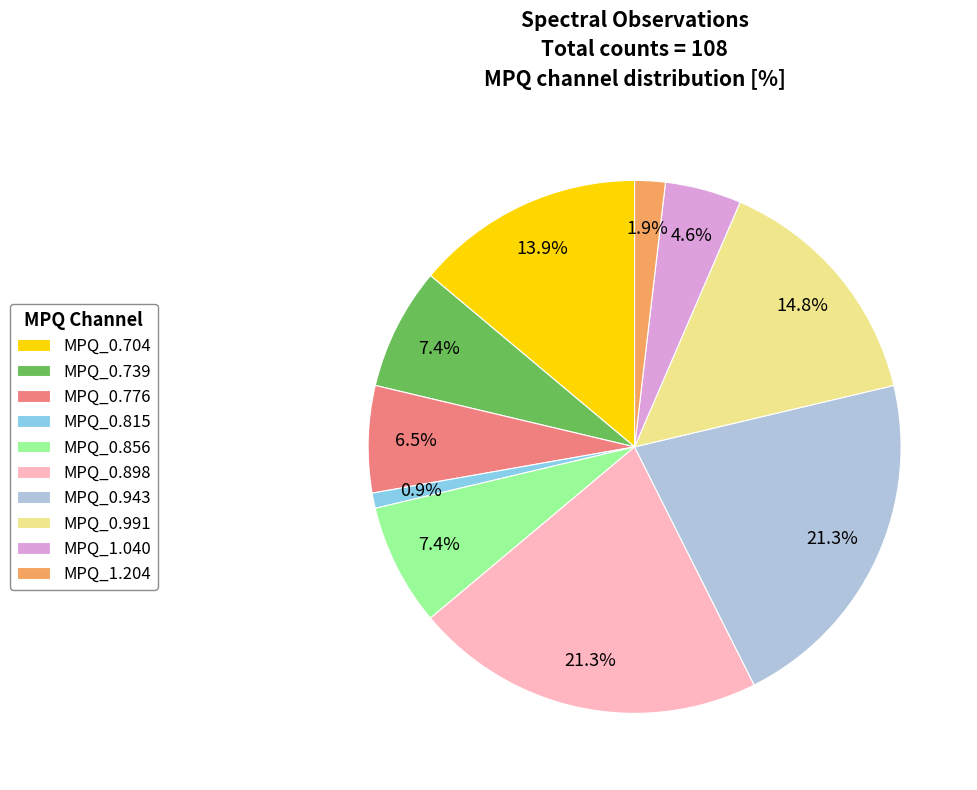

What percentage is NOT represented by MPQ_0.739?

92.6%